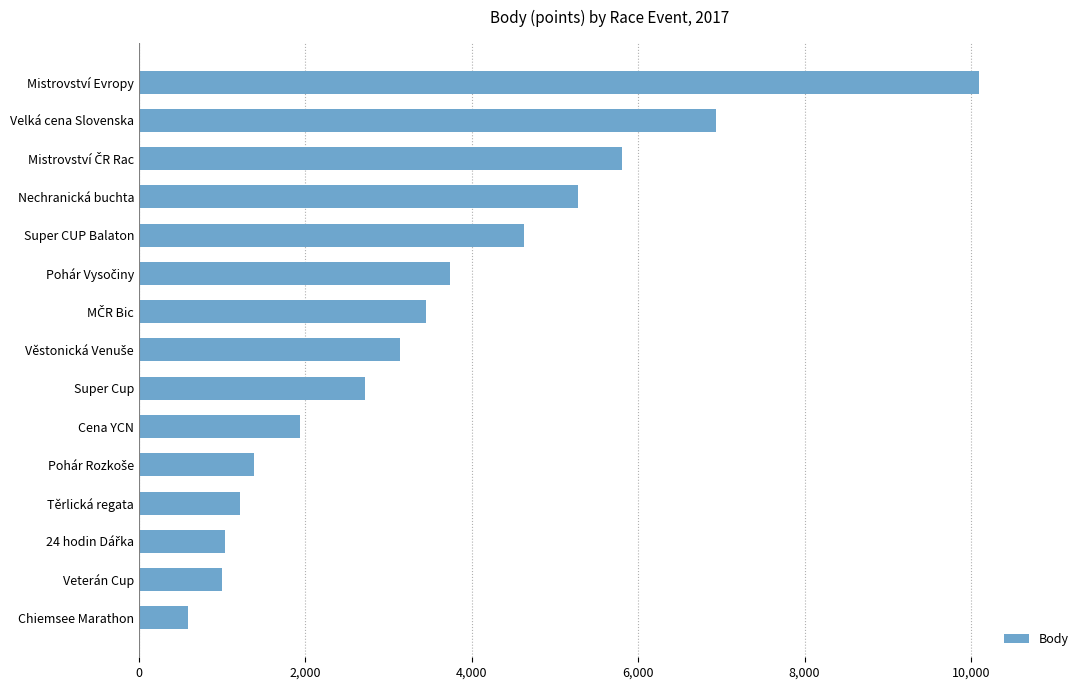

Which has a higher value, Veterán Cup or Velká cena Slovenska?

Velká cena Slovenska